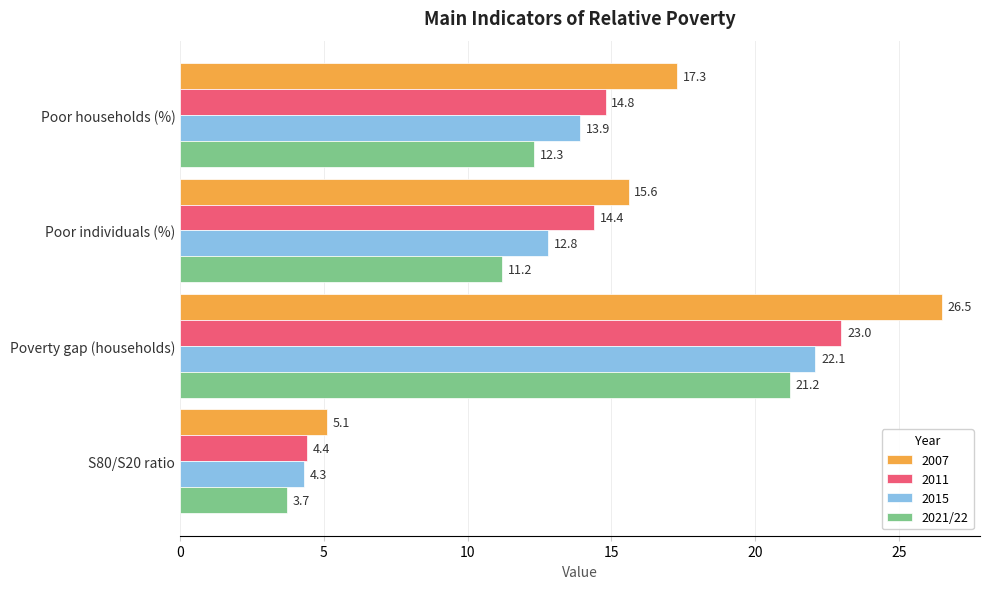

Which category has the lowest value across all series?

S80/S20 ratio